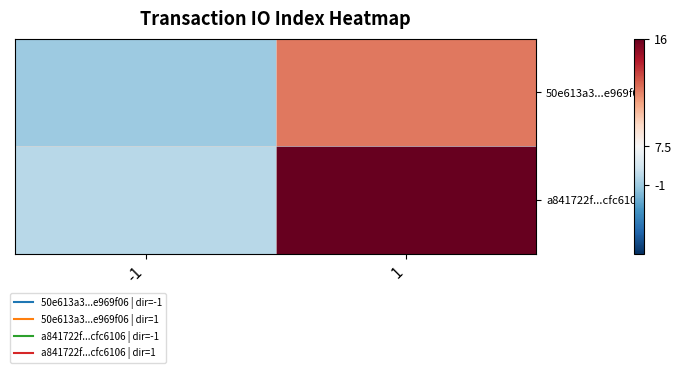

List the series in order of their peak value, lowest first.

50e613a3...e969f06, a841722f...cfc6106